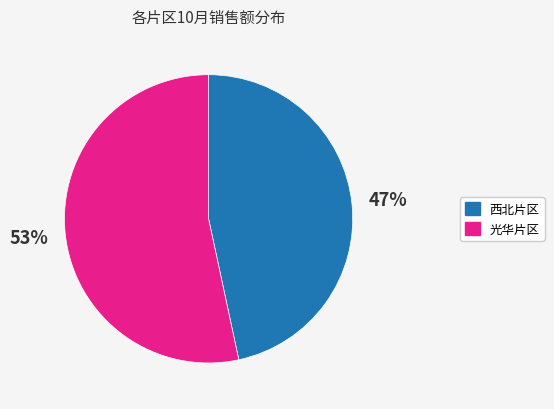

To the nearest percent, what is the average slice percentage?

50%